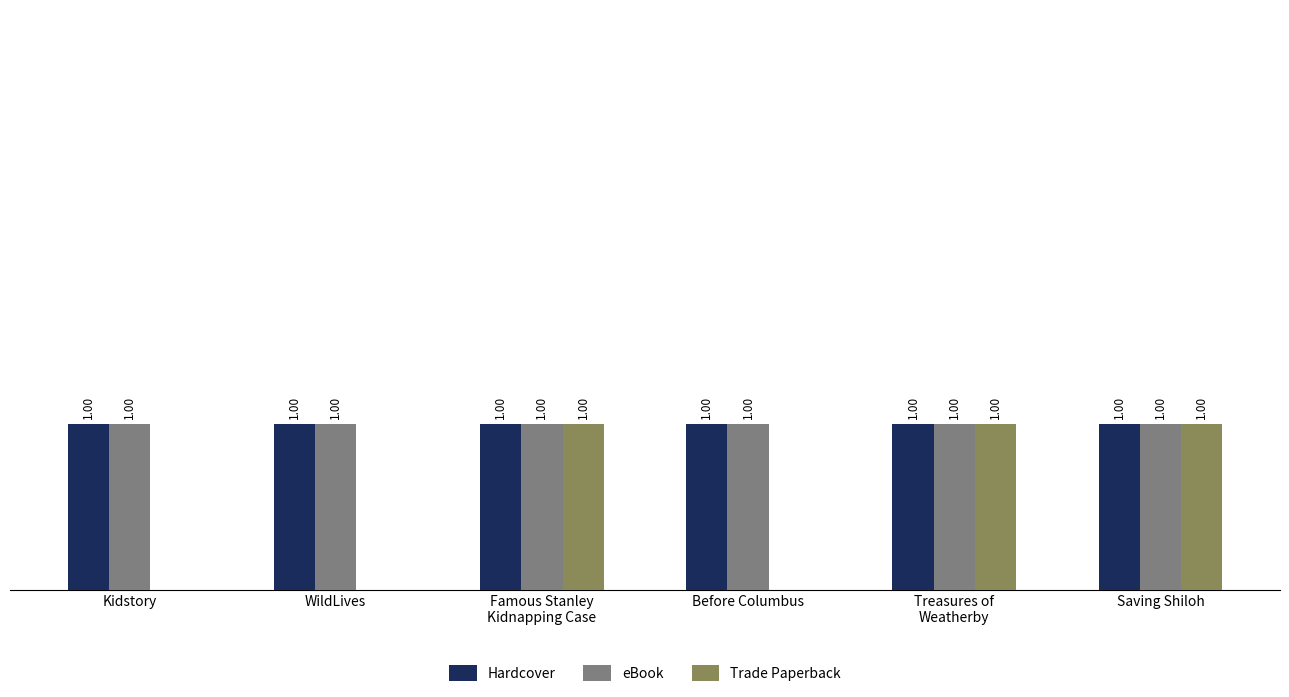

The Hardcover series shows 2 at Saving Shiloh. True or false?

False